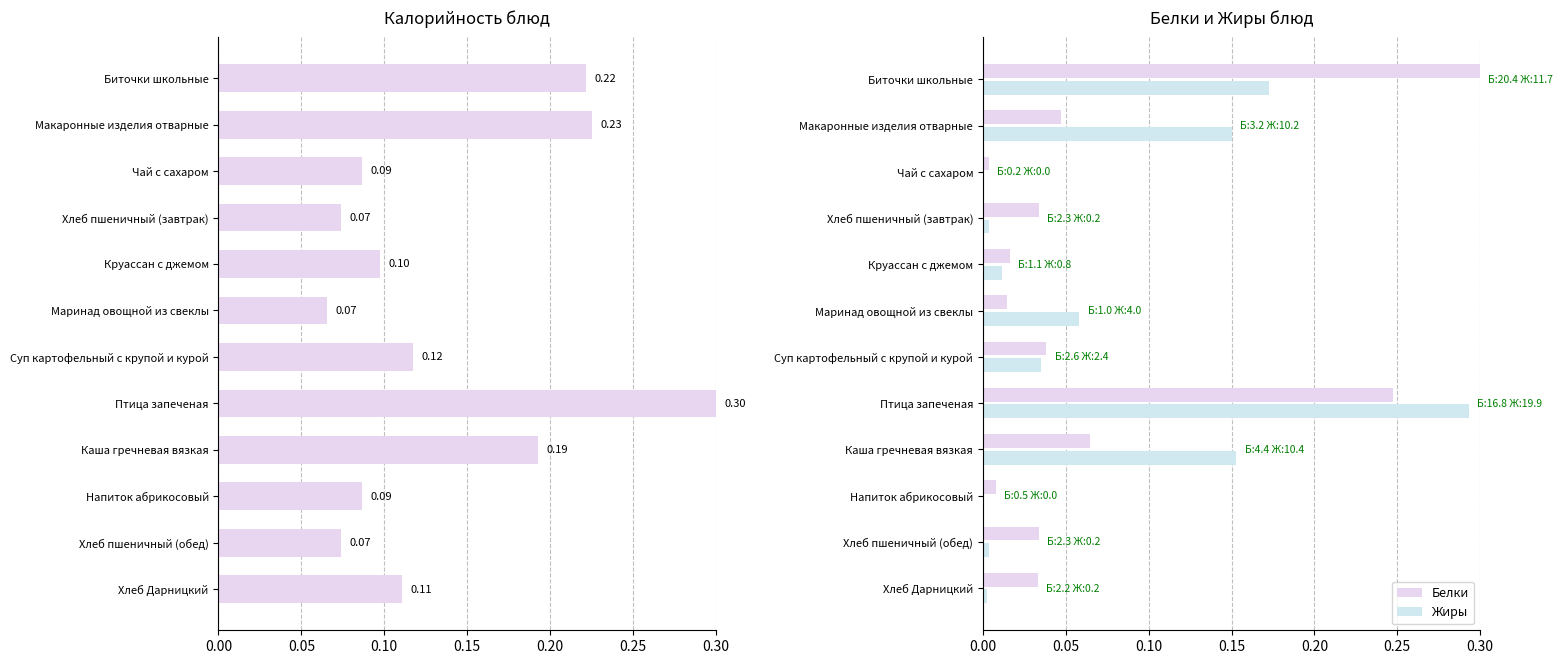

The Жиры series shows 0.0 at Хлеб пшеничный (завтрак). True or false?

True